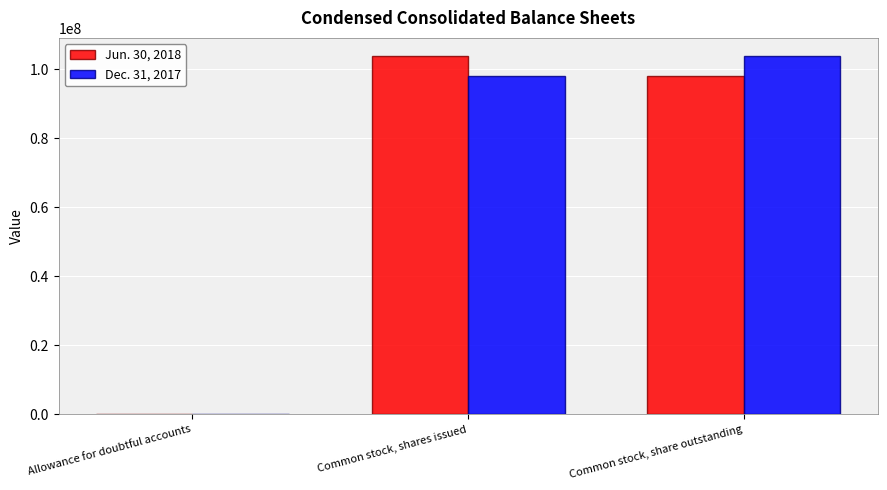

Reading left to right, list all the values displayed in this chart.

Jun. 30, 2018: Allowance for doubtful accounts=9200	Common stock, shares issued=103903691	Common stock, share outstanding=98192717
Dec. 31, 2017: Allowance for doubtful accounts=16848	Common stock, shares issued=98192717	Common stock, share outstanding=103903691